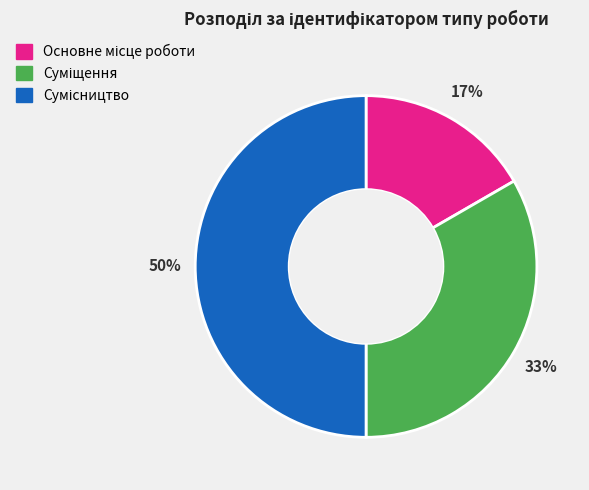

To the nearest percent, what is the difference between the largest and smallest slice percentages?

33%